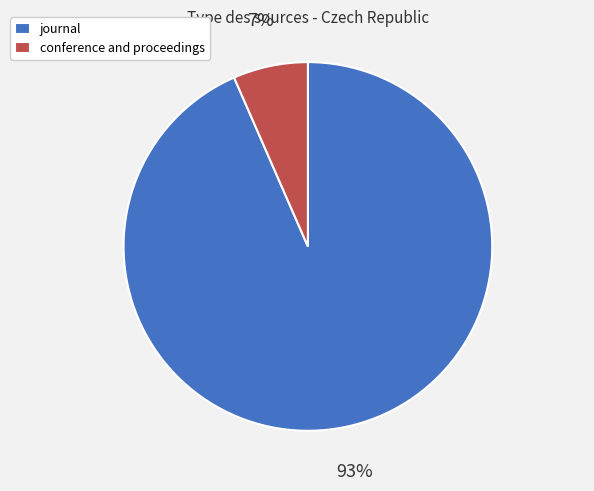

To the nearest percent, what percentage of the pie is conference and proceedings?

7%